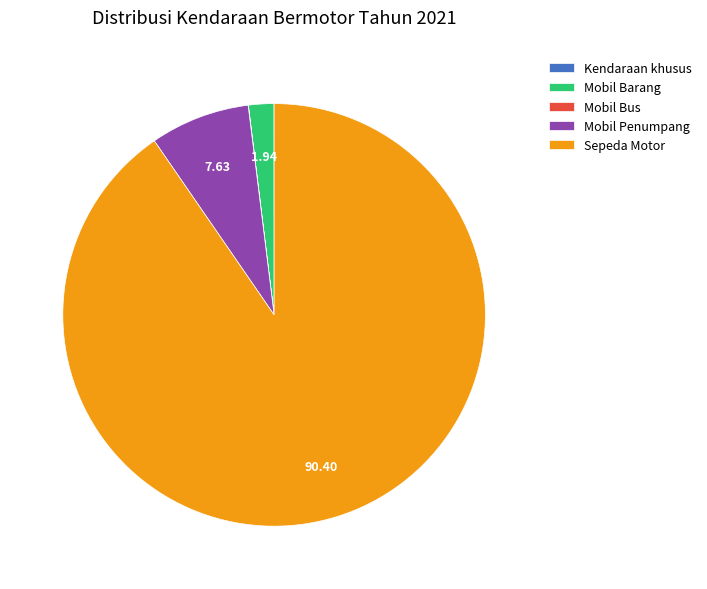

What is the majority slice?

Sepeda Motor